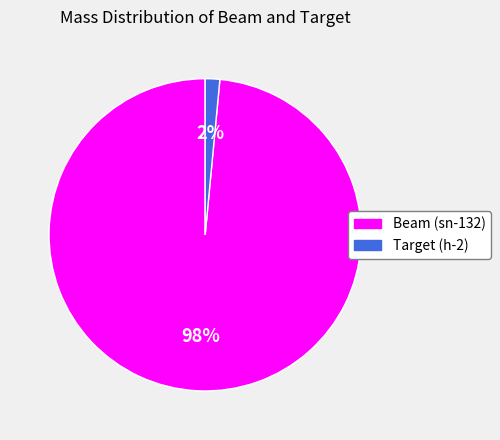

Is the sum of Target (h-2) and Beam (sn-132) greater than half?

Yes